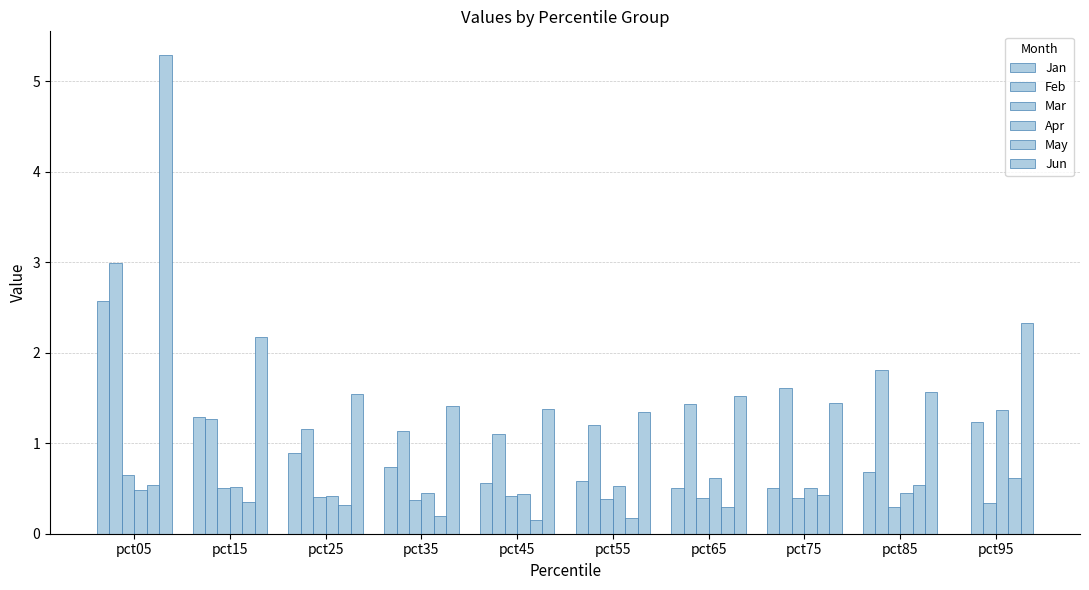

Reading right to left, what are all the values shown in this chart?

Jan: 0.0	0.7	0.5	0.5	0.6	0.6	0.7	0.9	1.3	2.6
Feb: 1.2	1.8	1.6	1.4	1.2	1.1	1.1	1.2	1.3	3.0
Mar: 0.3	0.3	0.4	0.4	0.4	0.4	0.4	0.4	0.5	0.6
Apr: 1.4	0.5	0.5	0.6	0.5	0.4	0.5	0.4	0.5	0.5
May: 0.6	0.5	0.4	0.3	0.2	0.1	0.2	0.3	0.3	0.5
Jun: 2.3	1.6	1.4	1.5	1.3	1.4	1.4	1.5	2.2	5.3